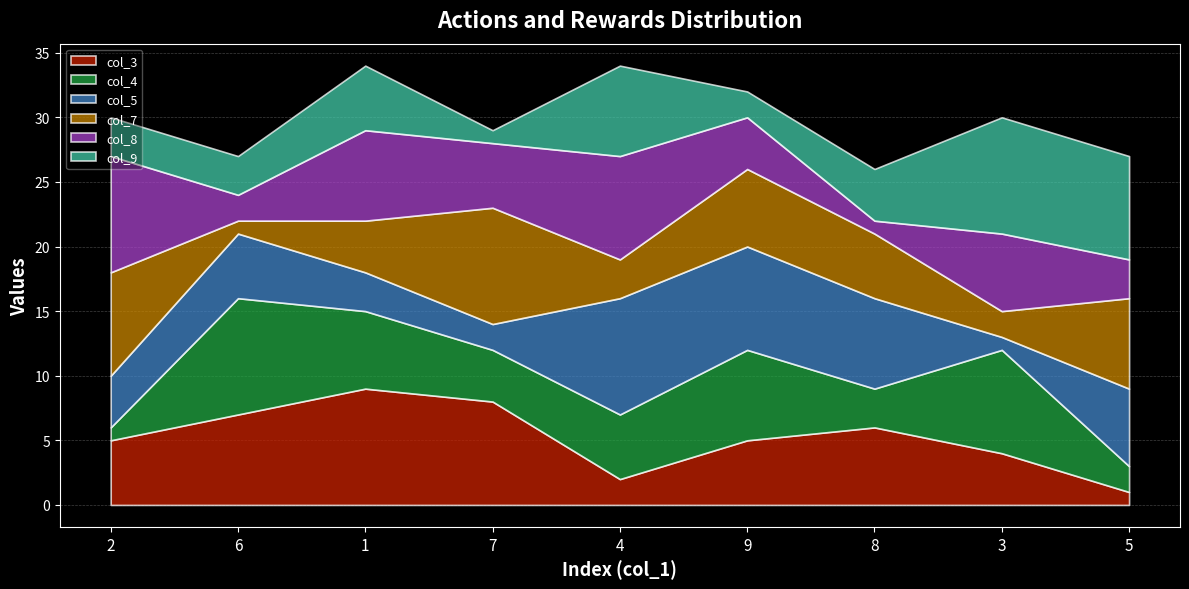

What is the total value across all series at 7?

29